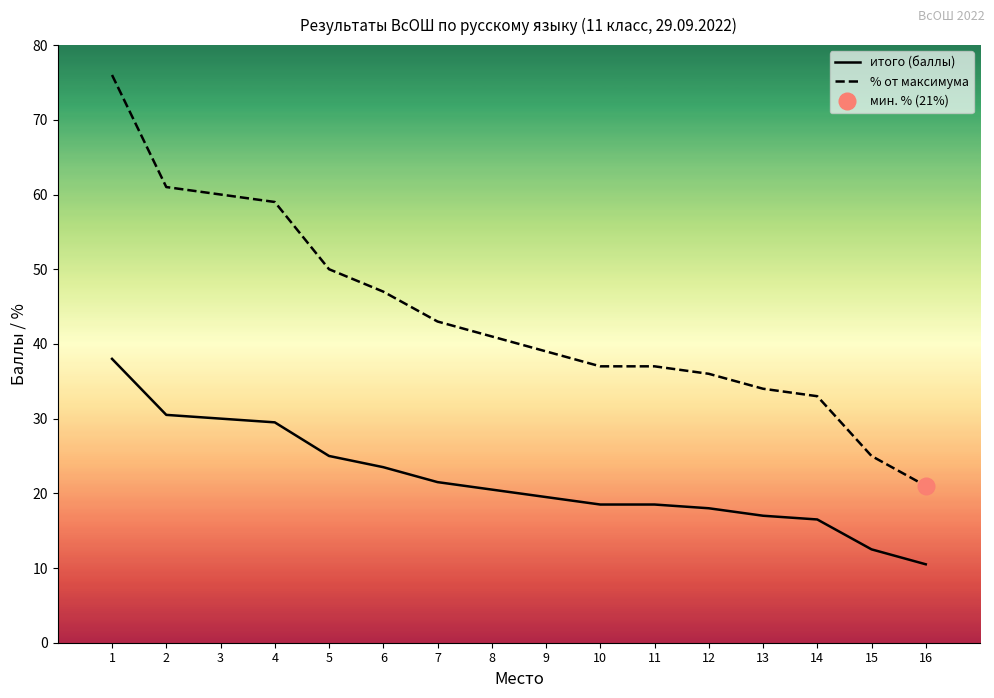

Is it true that % от максимума equals 18.6 at 8?

False